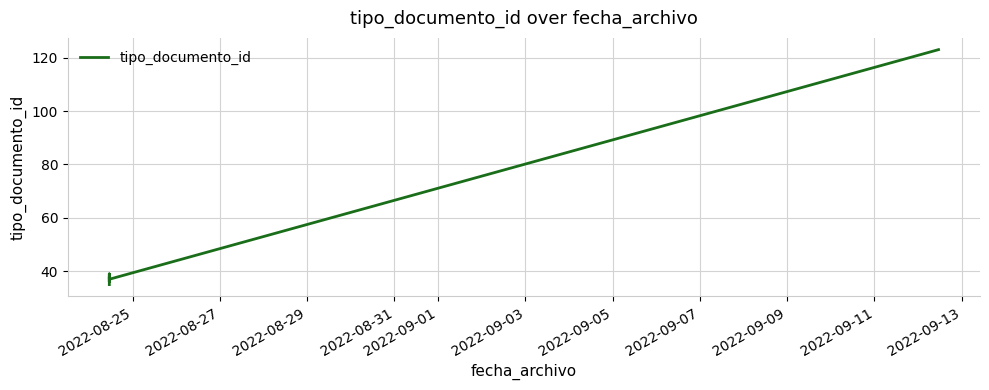

The value at 2022-08-25 is 57. True or false?

False